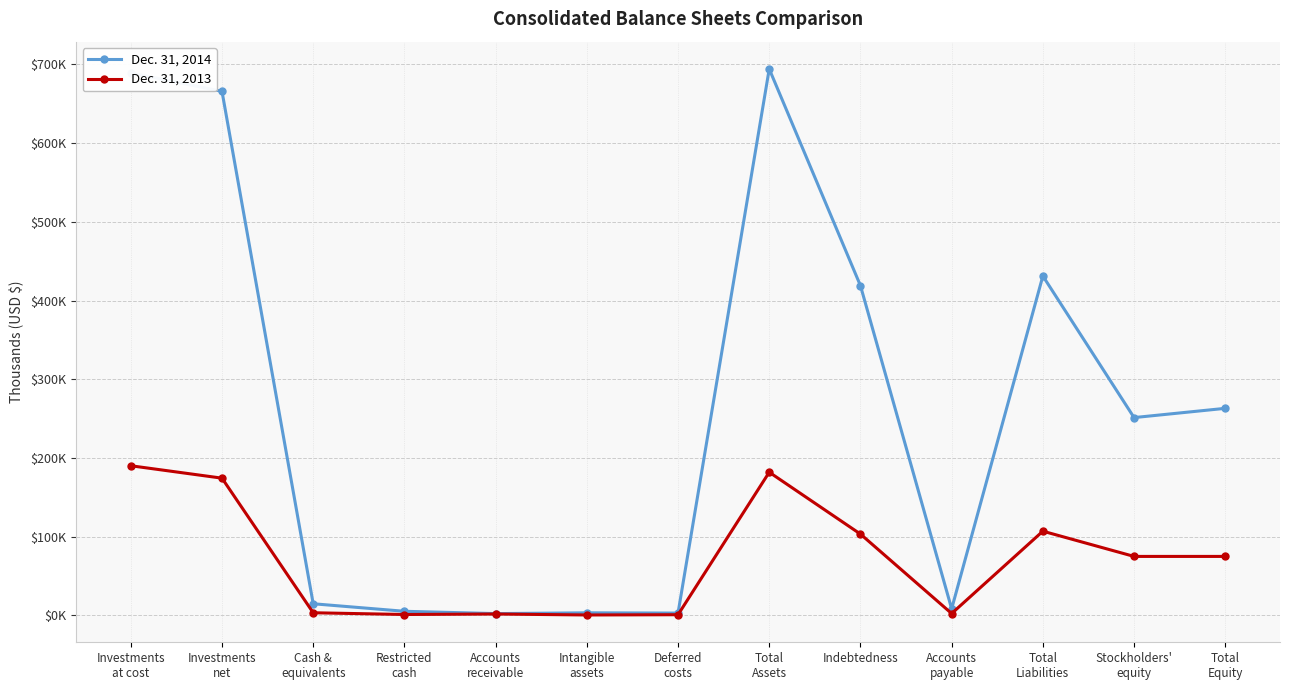

The Dec. 31, 2013 series shows 2374 at Accounts
payable. True or false?

True